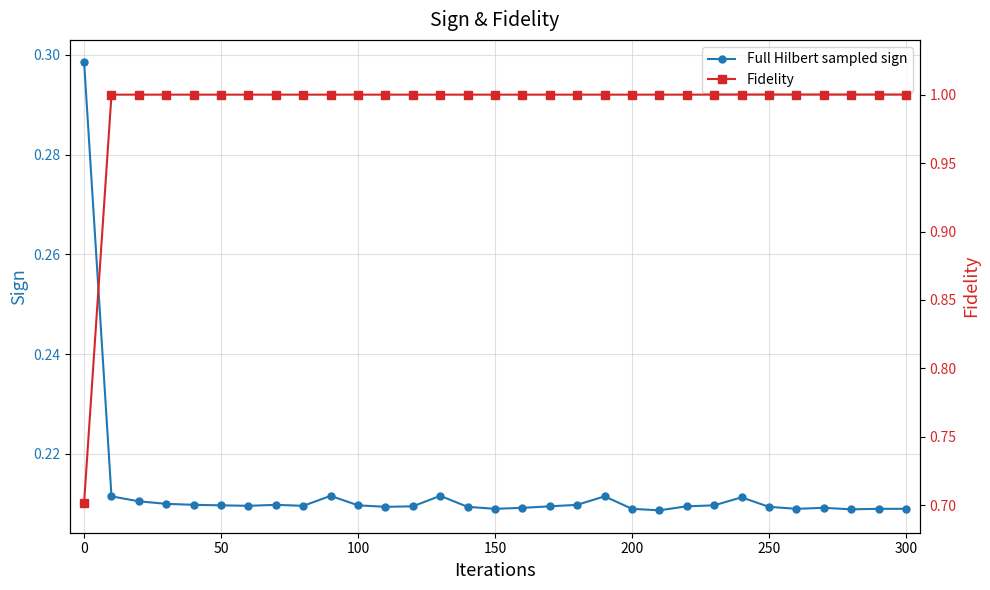

Reading right to left, list all the values displayed in this chart.

Full Hilbert sampled sign: 0.2	0.2	0.2	0.2	0.2	0.2	0.2	0.2	0.2	0.2	0.2	0.2	0.2	0.2	0.2	0.2	0.2	0.2	0.2	0.2	0.2	0.2	0.2	0.2	0.2	0.2	0.2	0.2	0.2	0.2	0.3
Fidelity: 1.0	1.0	1.0	1.0	1.0	1.0	1.0	1.0	1.0	1.0	1.0	1.0	1.0	1.0	1.0	1.0	1.0	1.0	1.0	1.0	1.0	1.0	1.0	1.0	1.0	1.0	1.0	1.0	1.0	1.0	0.7